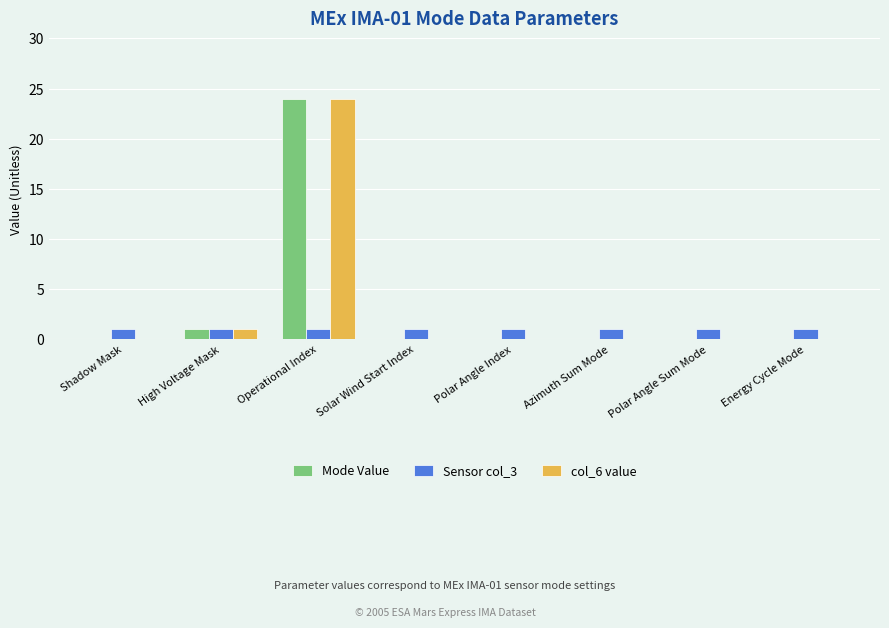

What is the greatest value displayed?

24